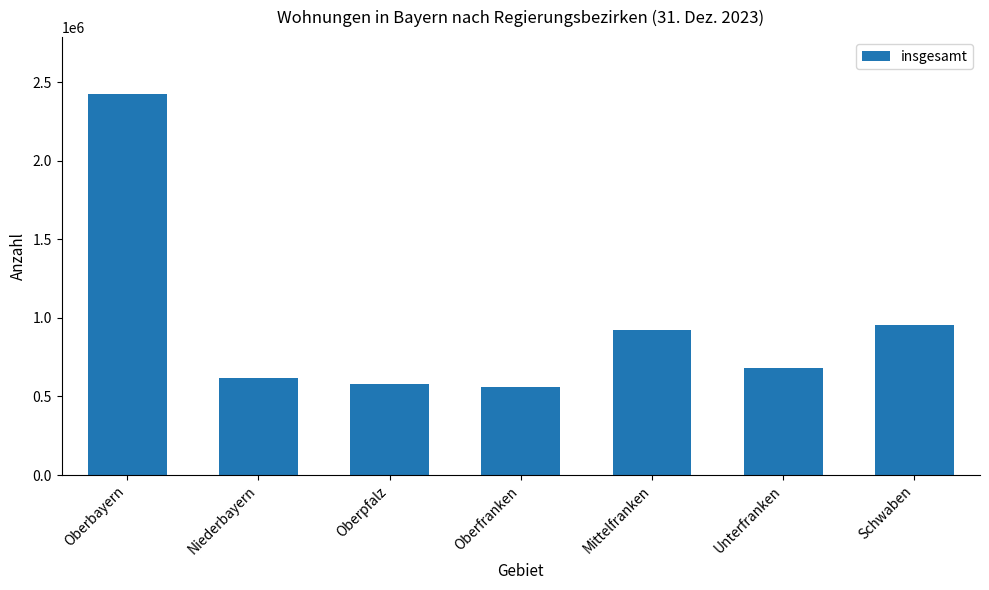

Reading left to right, extract all data points from this chart.

2422501	615896	580144	562875	921134	679921	951543